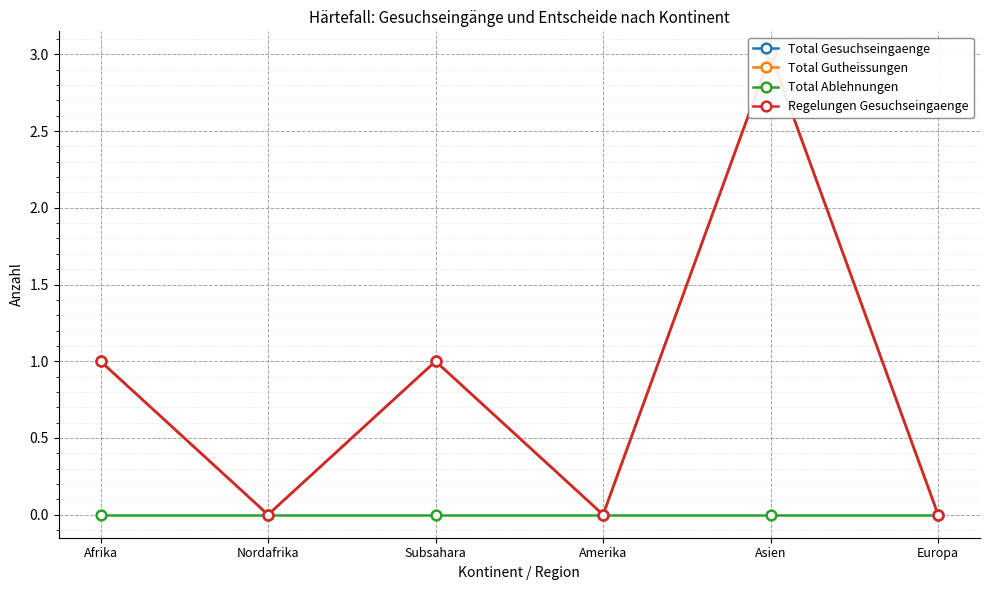

In Regelungen Gesuchseingaenge, how many points are lower than both neighbors (excluding endpoints)?

2